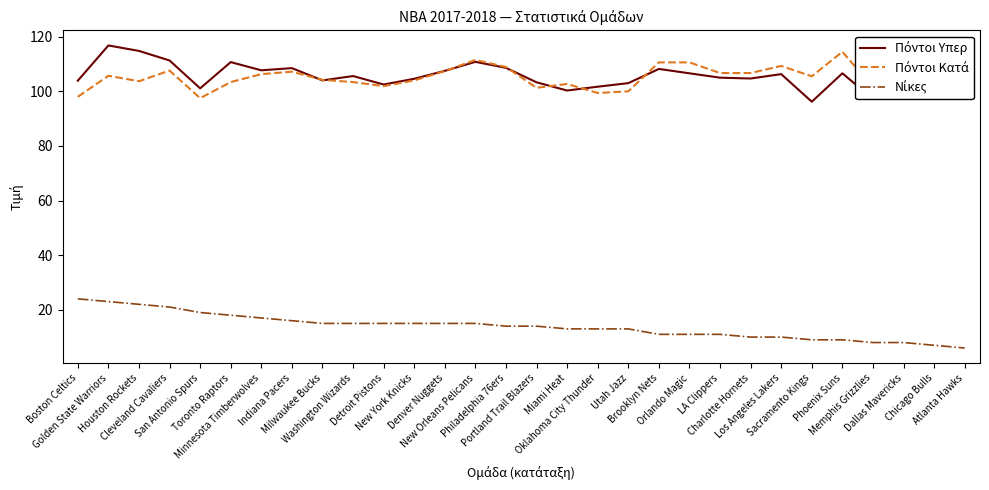

What is the label of the 19th point from the left?

Utah Jazz